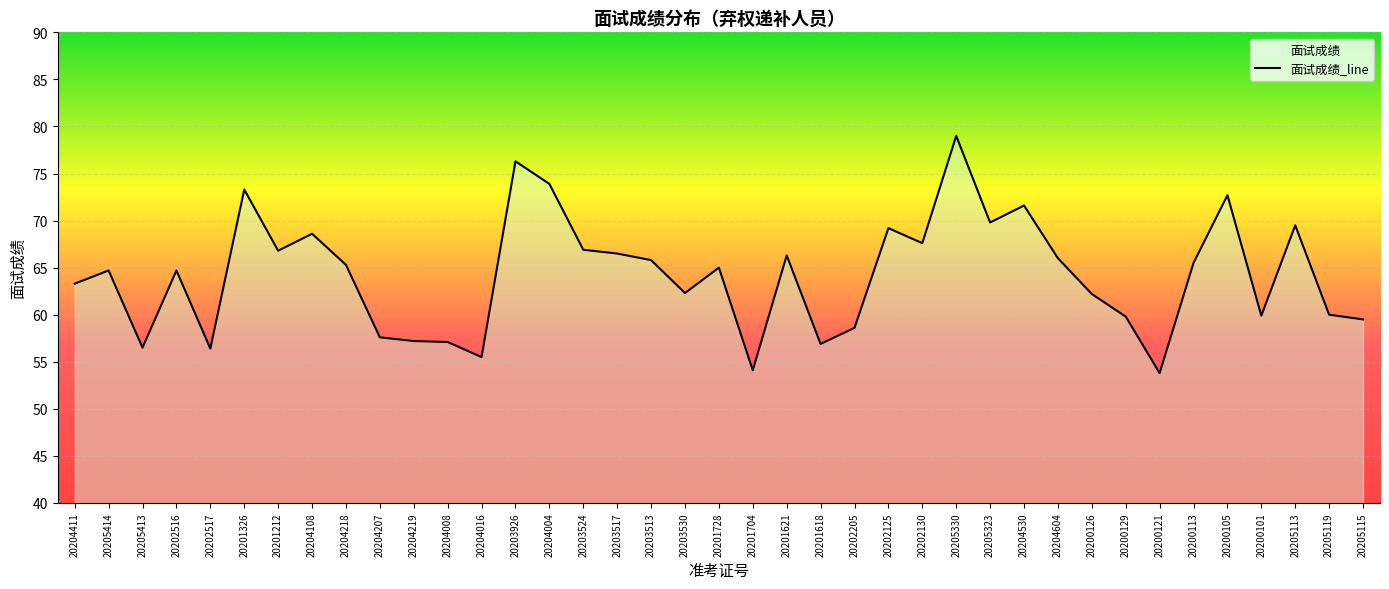

How many data points are above 65?

19